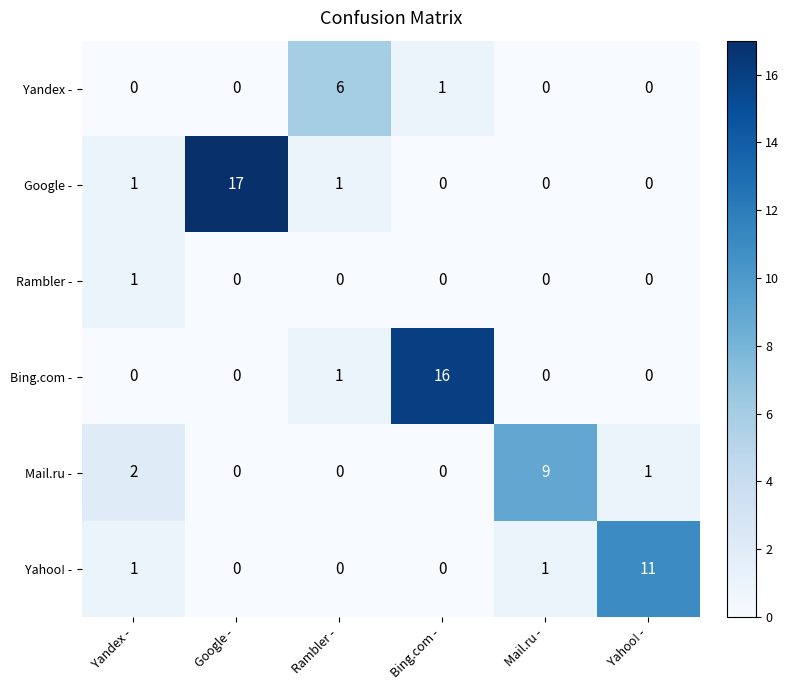

At how many categories does at least one series exceed 0?

6